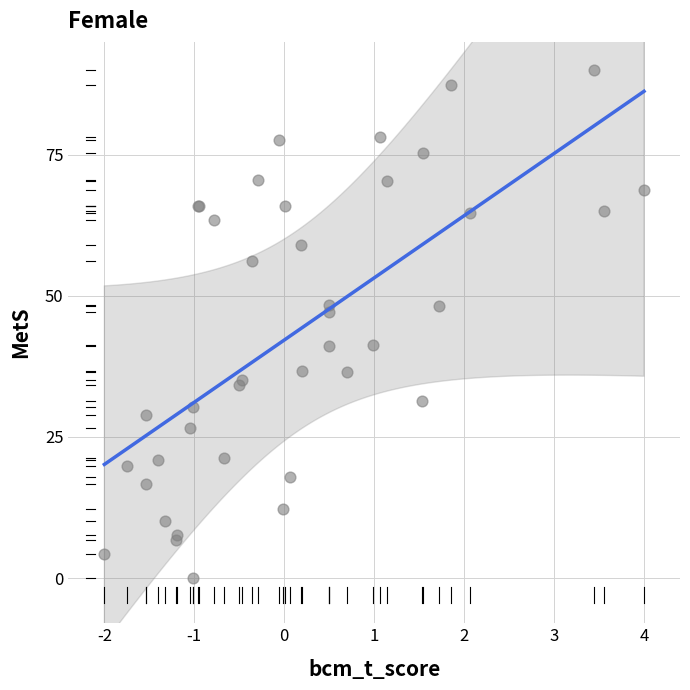

What Y value in the scatter plot is closest to 45?

47.1